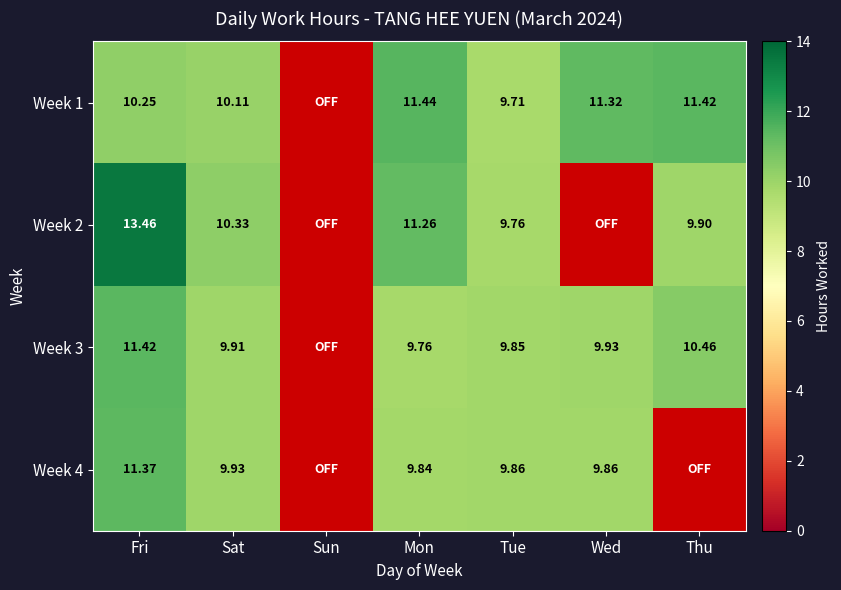

Rank the series at Sat from lowest to highest value.

Week 3, Week 4, Week 1, Week 2